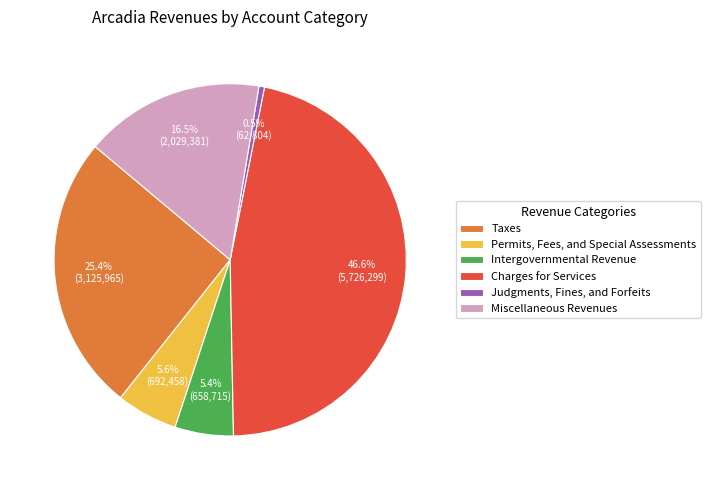

Does Judgments, Fines, and Forfeits represent more than half of the total?

No